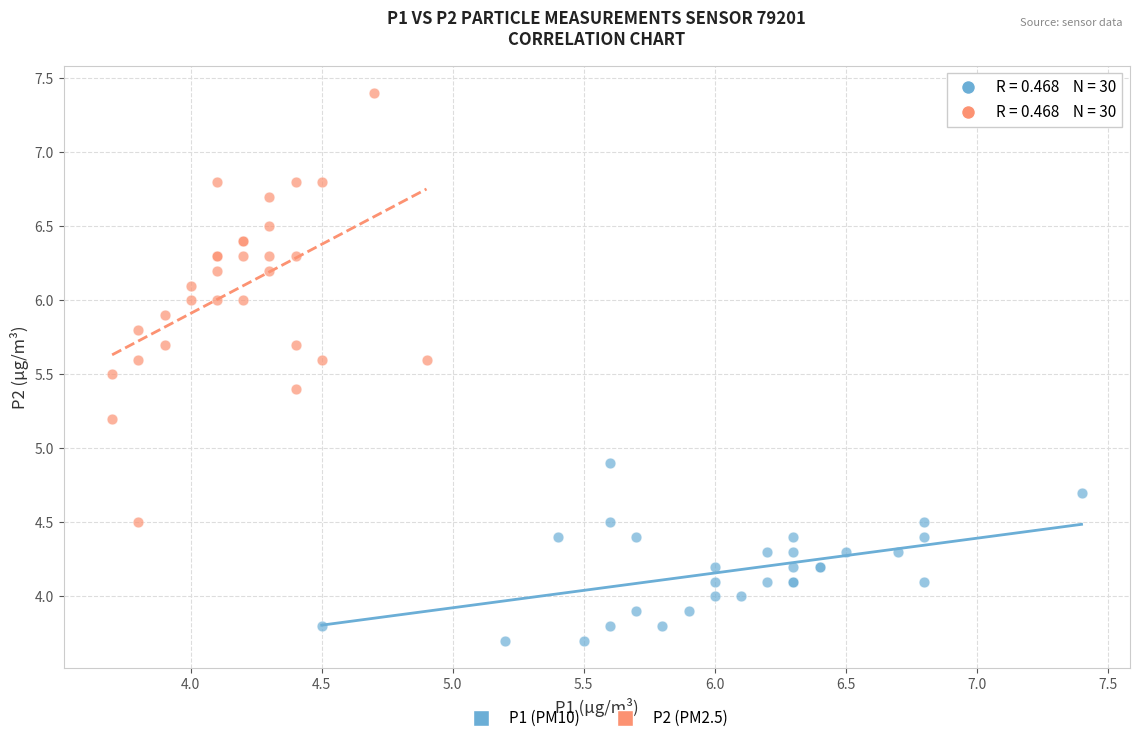

Which series reaches the maximum Y coordinate?

P2 (PM2.5)